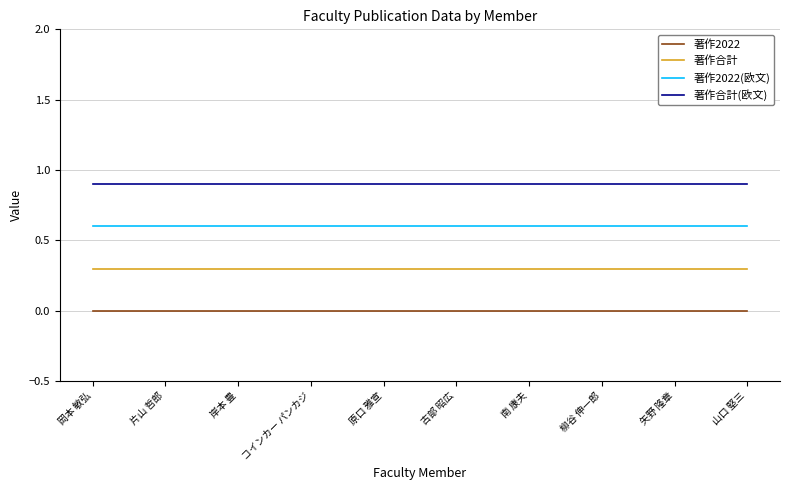

True or false: 著作2022 and 著作2022(欧文) intersect in this chart.

False